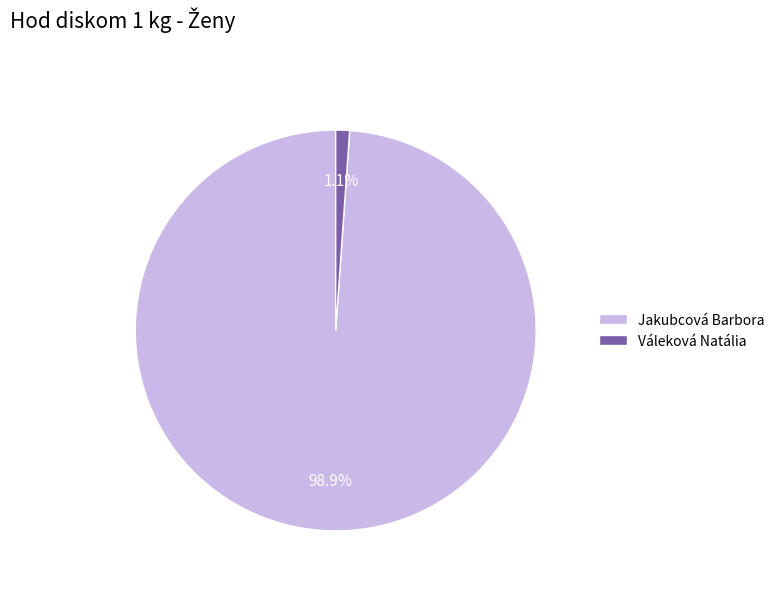

Between Váleková Natália and Jakubcová Barbora, which is larger?

Jakubcová Barbora